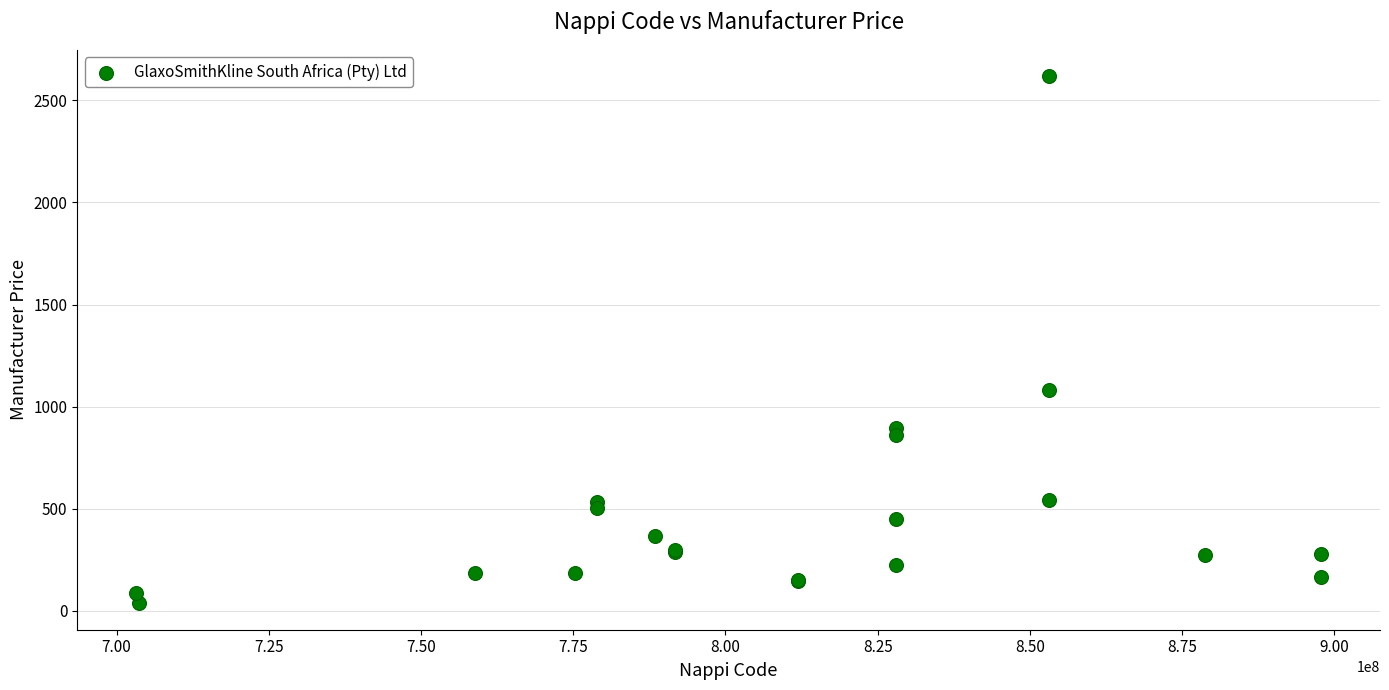

What Y value in the scatter plot is closest to 1327?

1083.5